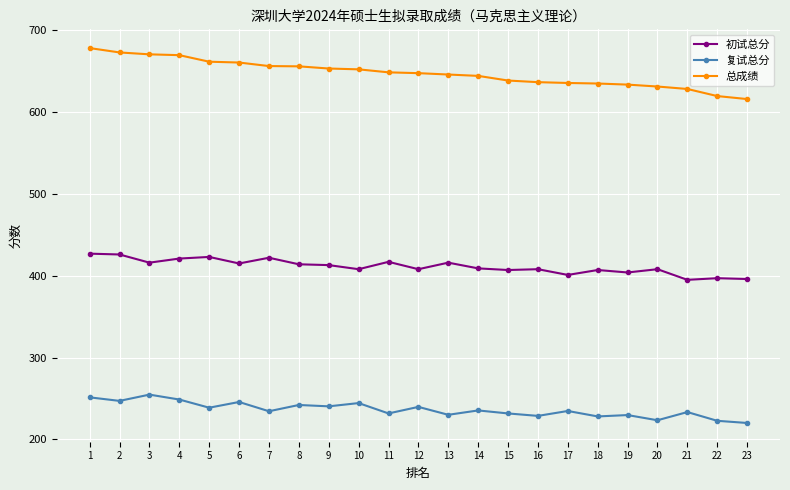

True or false: 初试总分 and 复试总分 cross at least once.

False